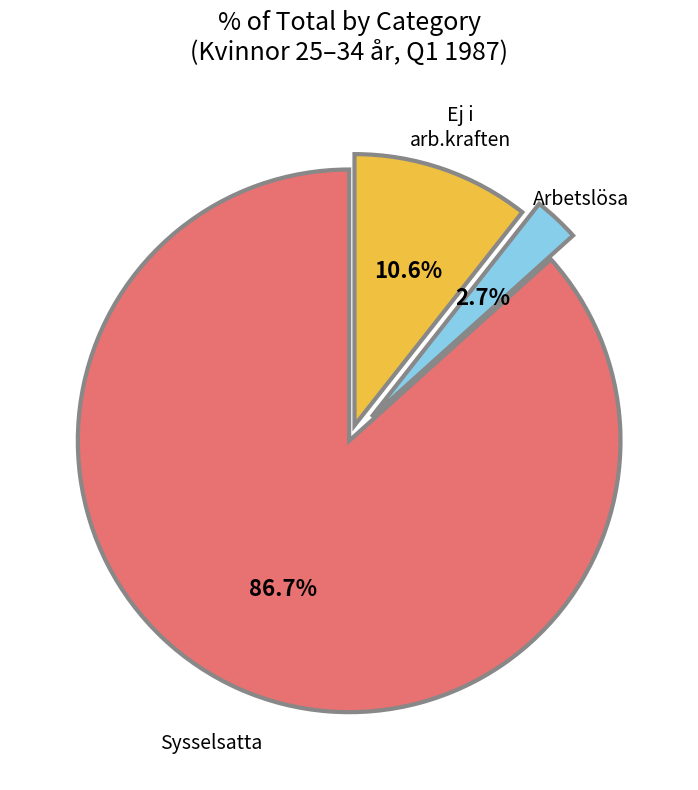

Does any single category account for the majority?

Yes